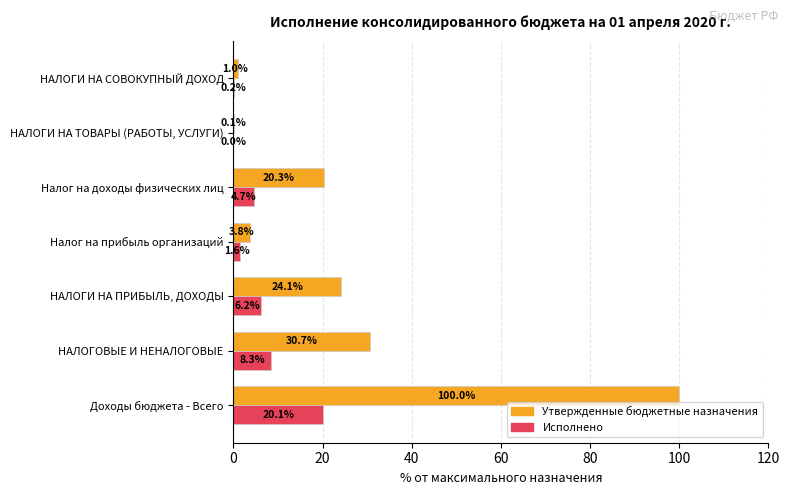

Which series has the largest total across all categories?

Утвержденные бюджетные назначения